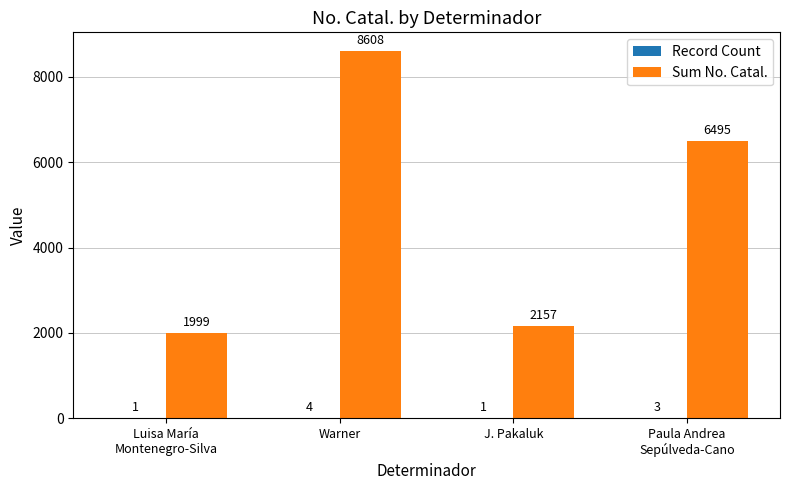

At which label does Sum No. Catal. reach its peak?

Warner